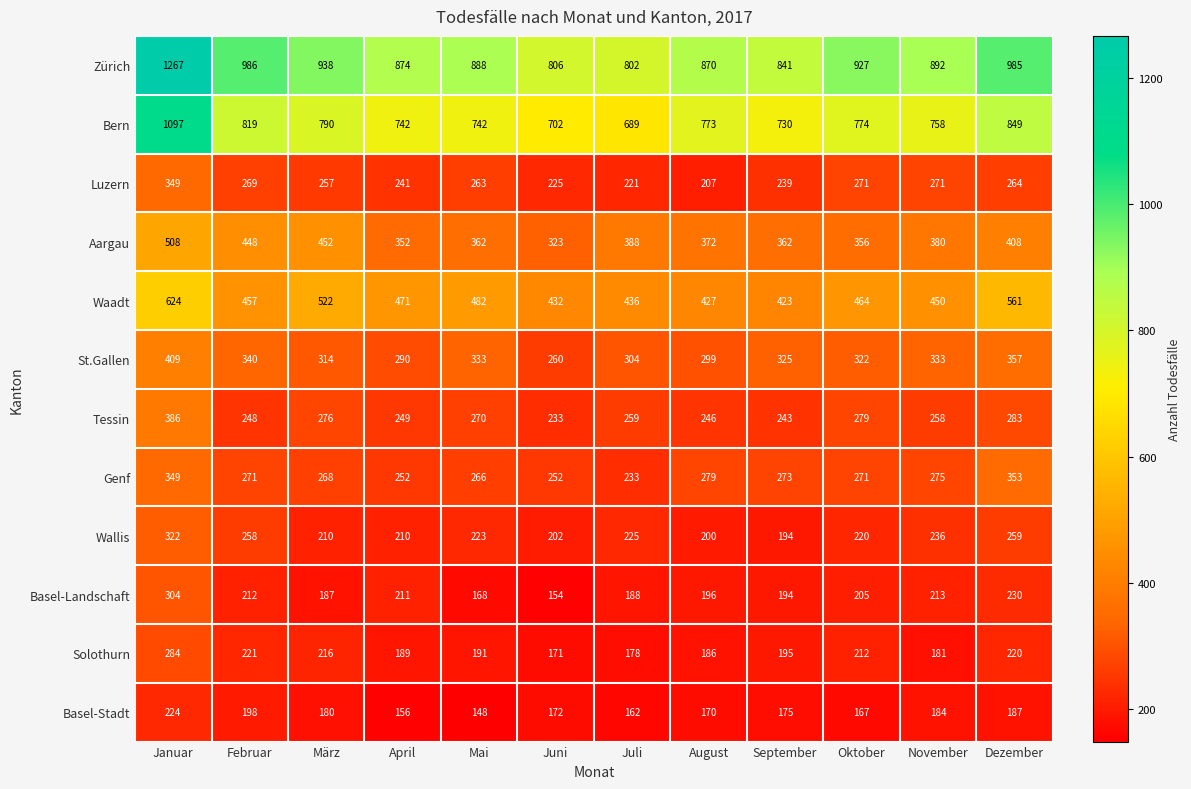

Is it true that Wallis equals 281 at Juni?

False